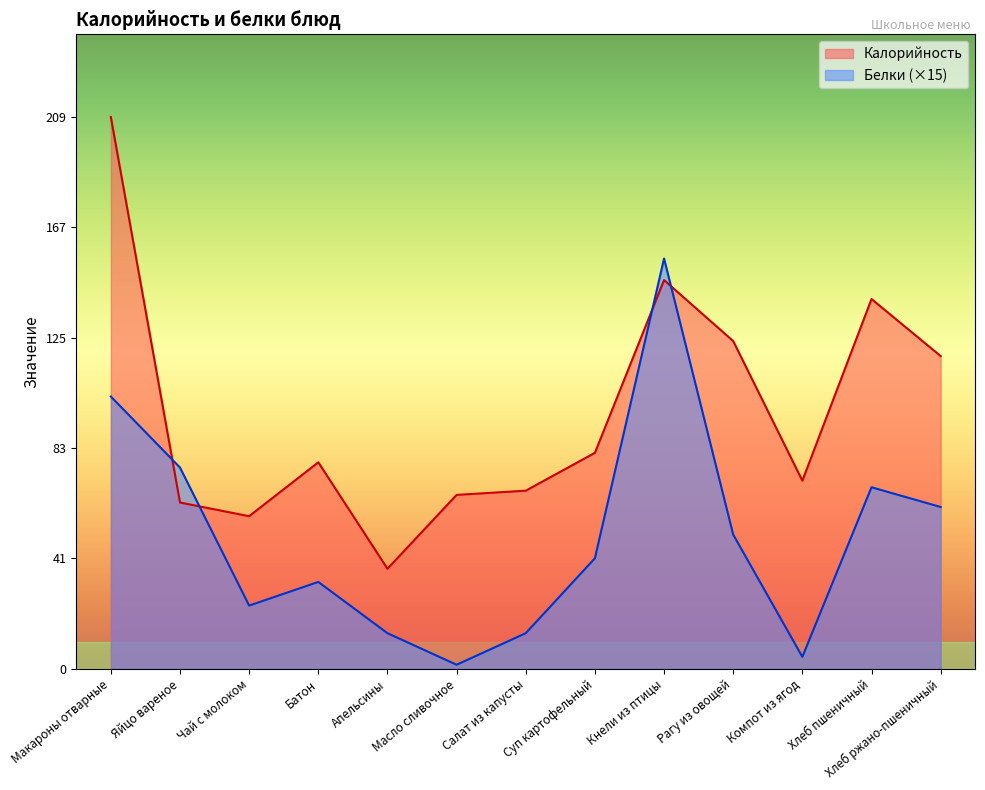

Is the value of Белки at Рагу из овощей greater than the value of Калорийность at Хлеб ржано-пшеничный?

No